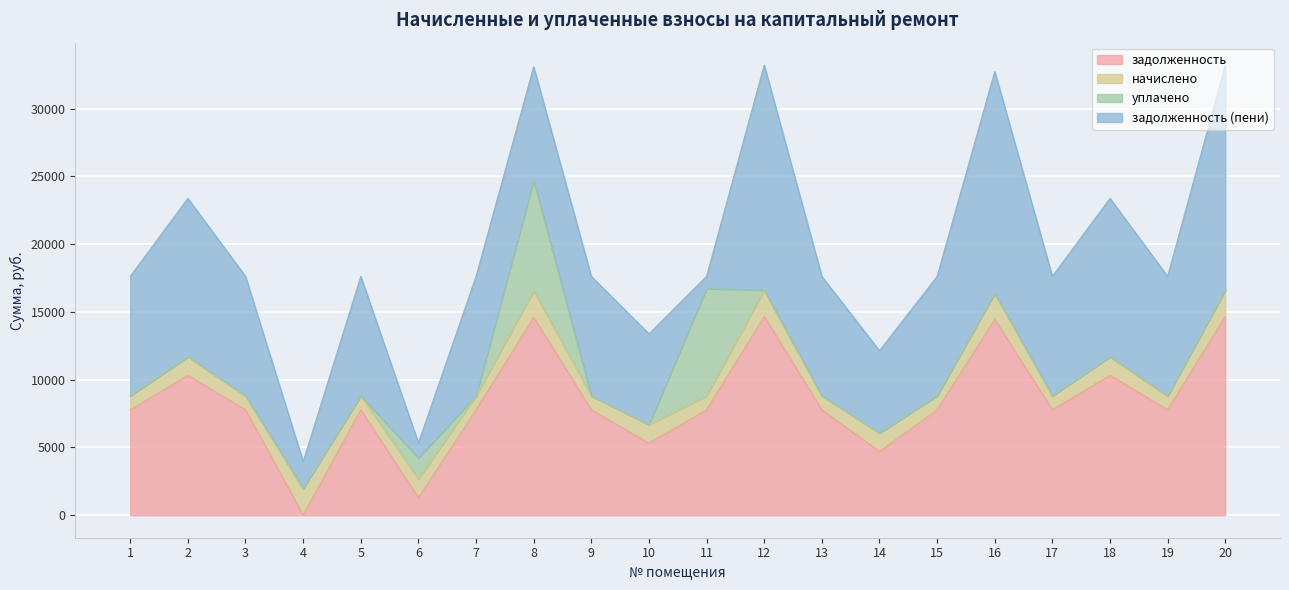

At which category does задолженность (пени) reach its first local peak?

2